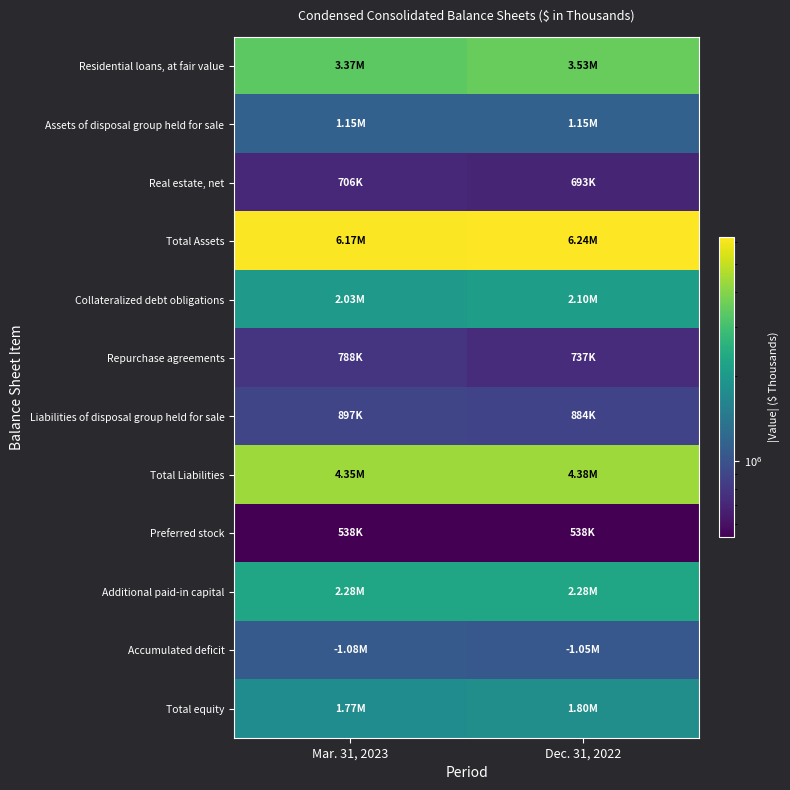

Which series has the largest total across all categories?

Total Assets